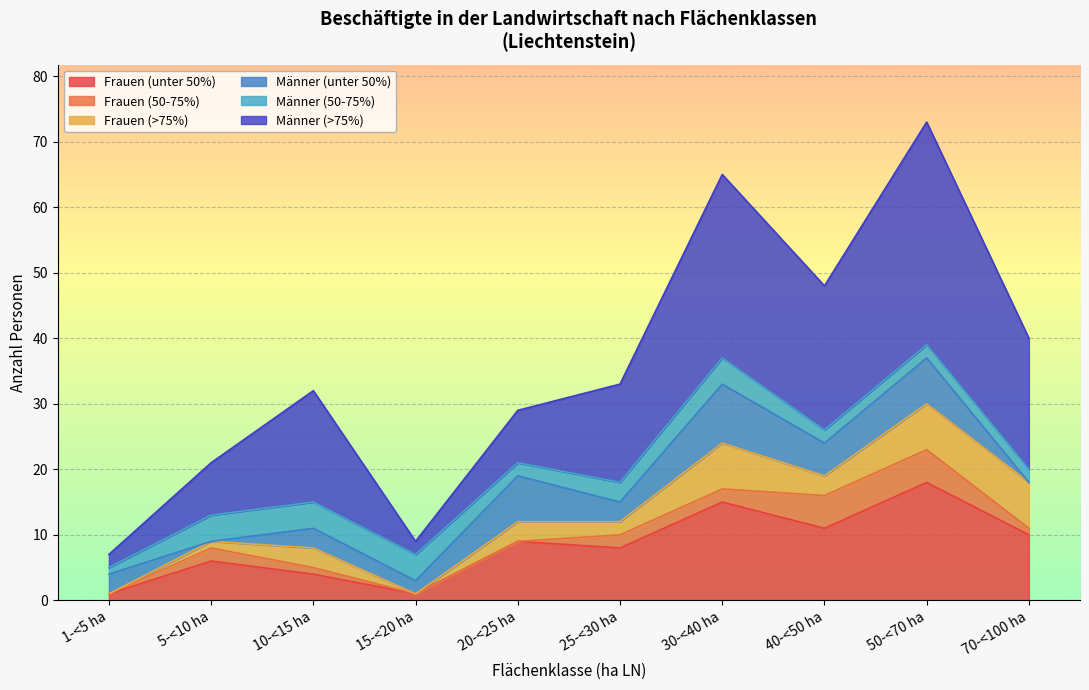

What is the maximum value for Frauen (unter 50%)?

18